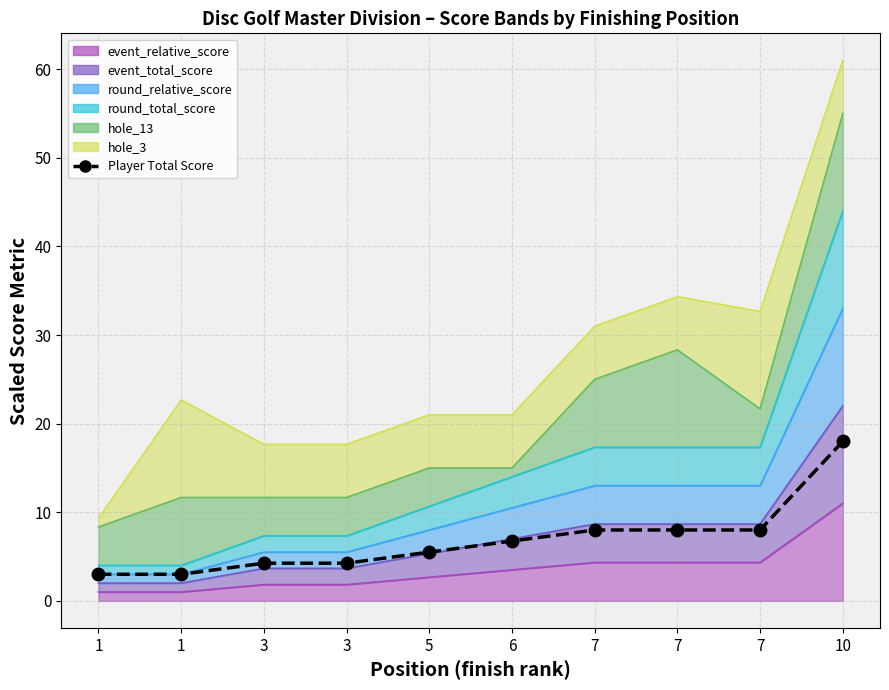

Which label corresponds to the largest value in the chart?

10